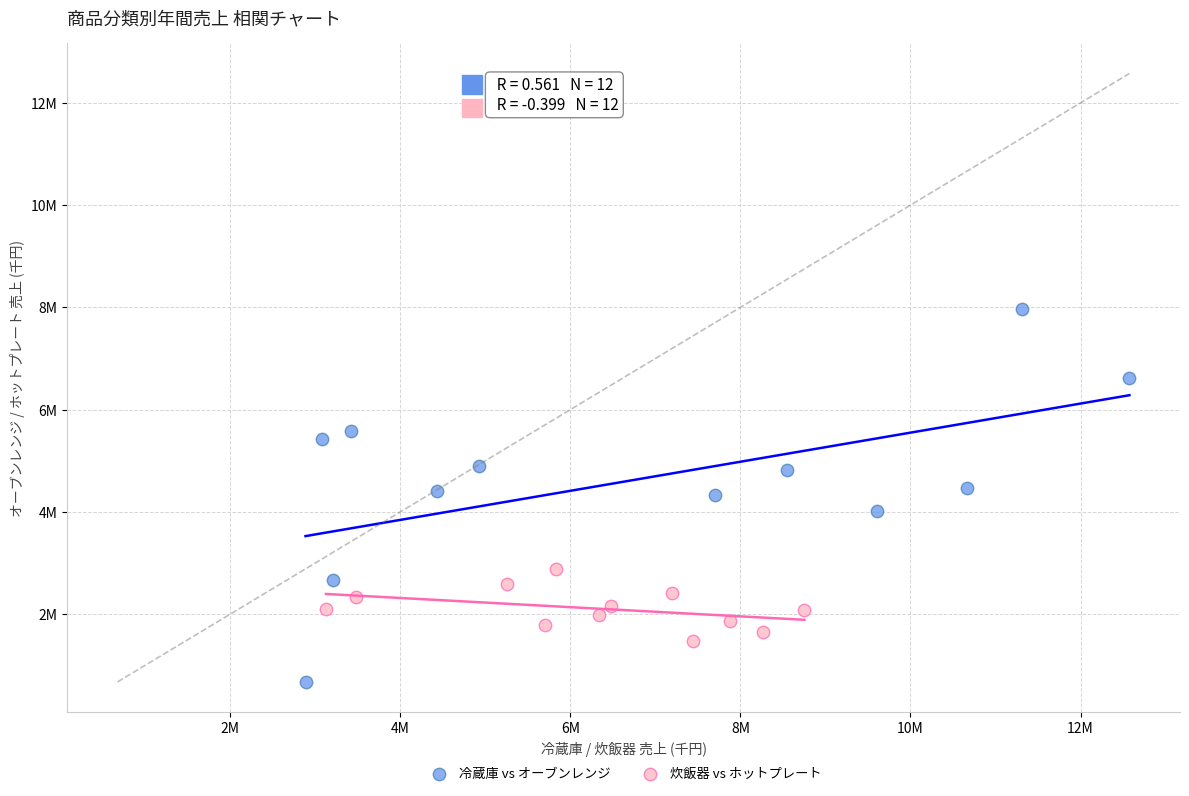

What are all the series names shown in the legend?

冷蔵庫 vs オーブンレンジ, 炊飯器 vs ホットプレート